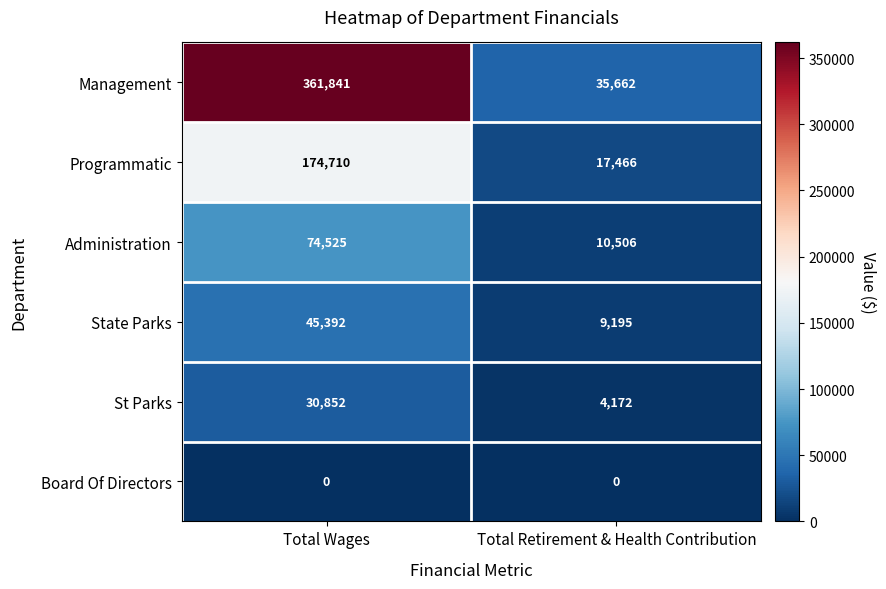

What is the sum of all Programmatic values?

192176